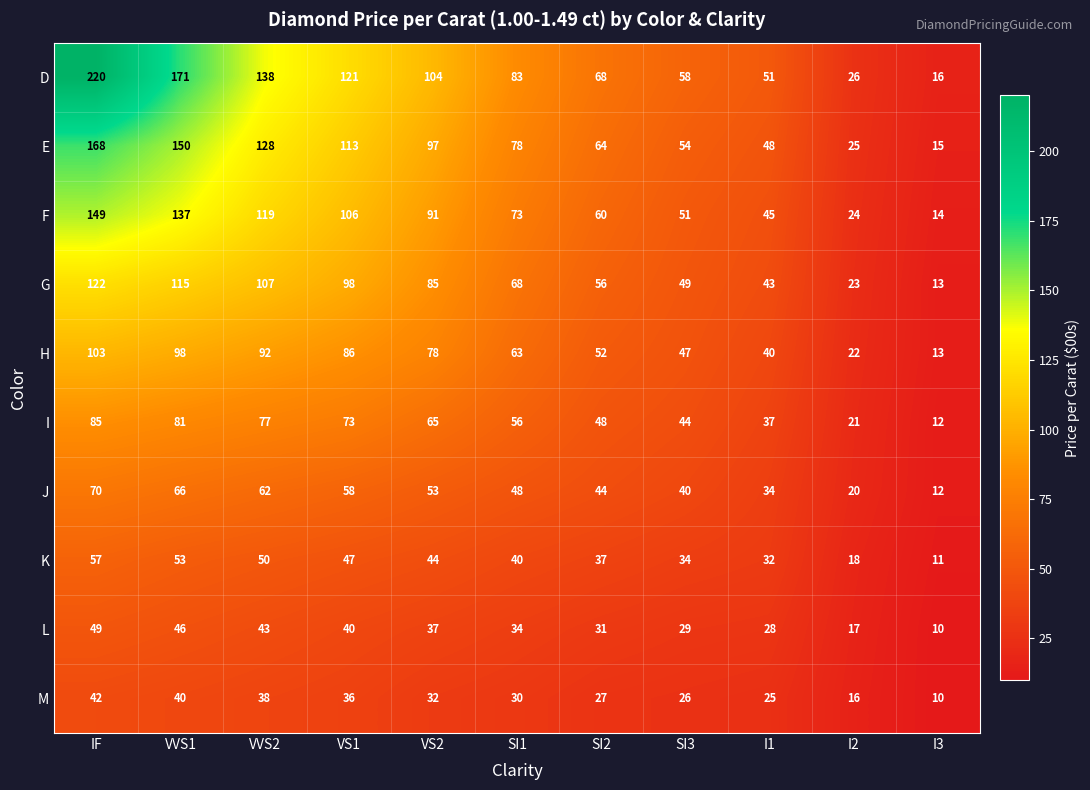

The value of E at SI1 is 78. True or false?

True